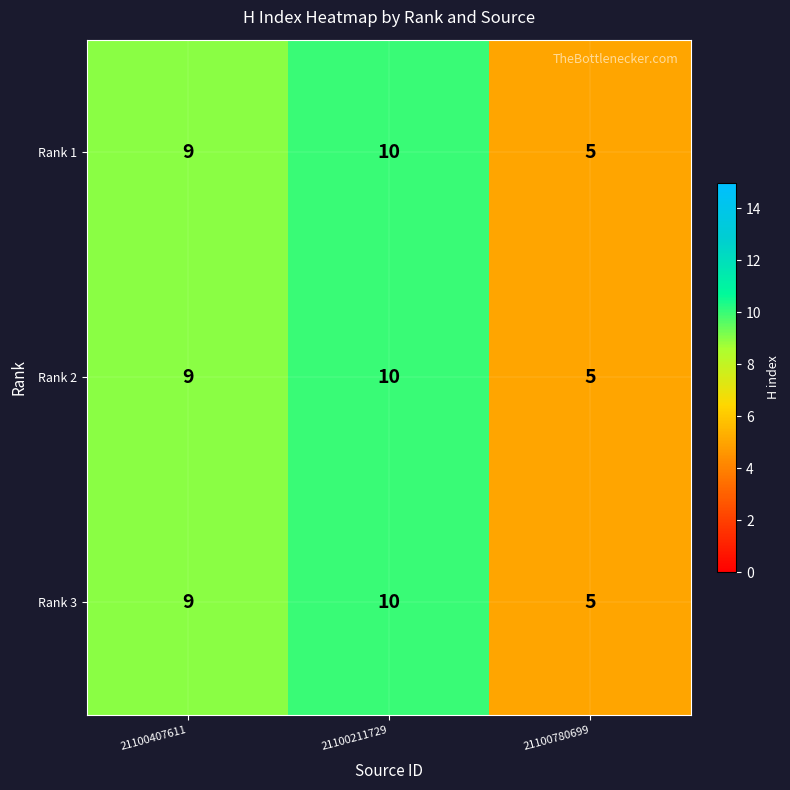

What is the approximate value of Rank 1 at 21100211729?

10